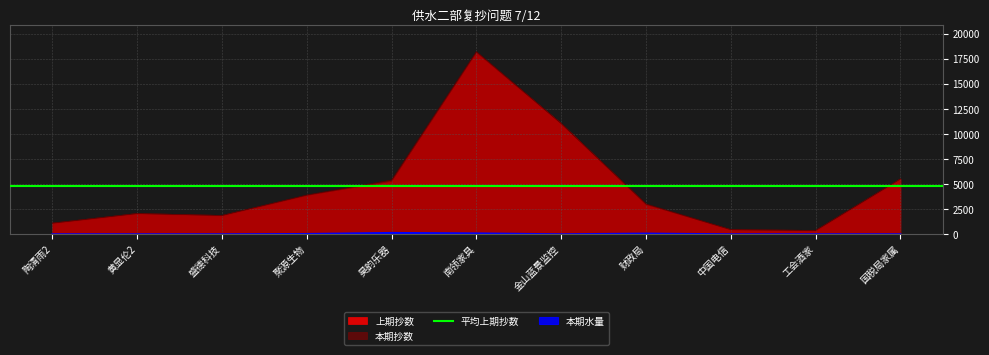

How many data points in 本期水量 are above 0?

4